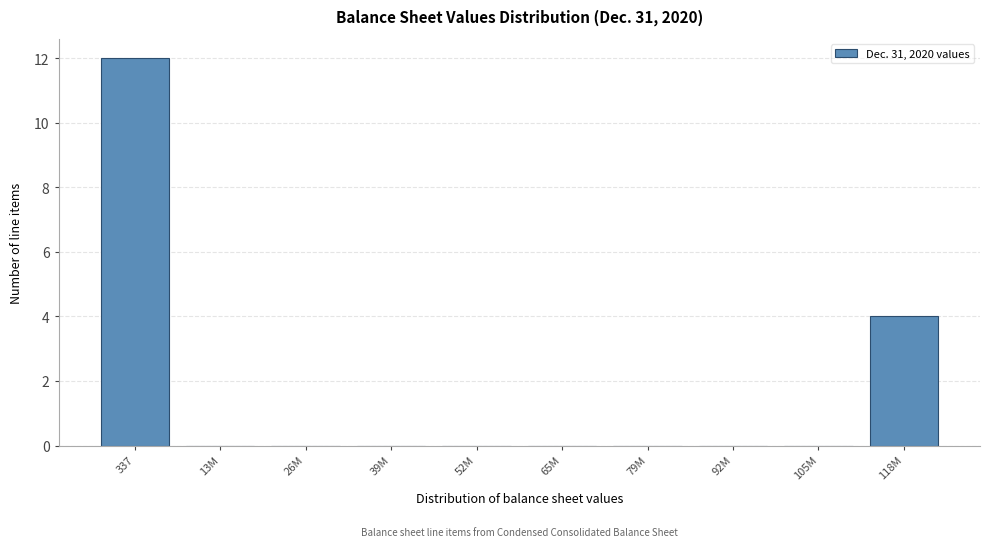

Is it true that the value at 92M is 0?

True